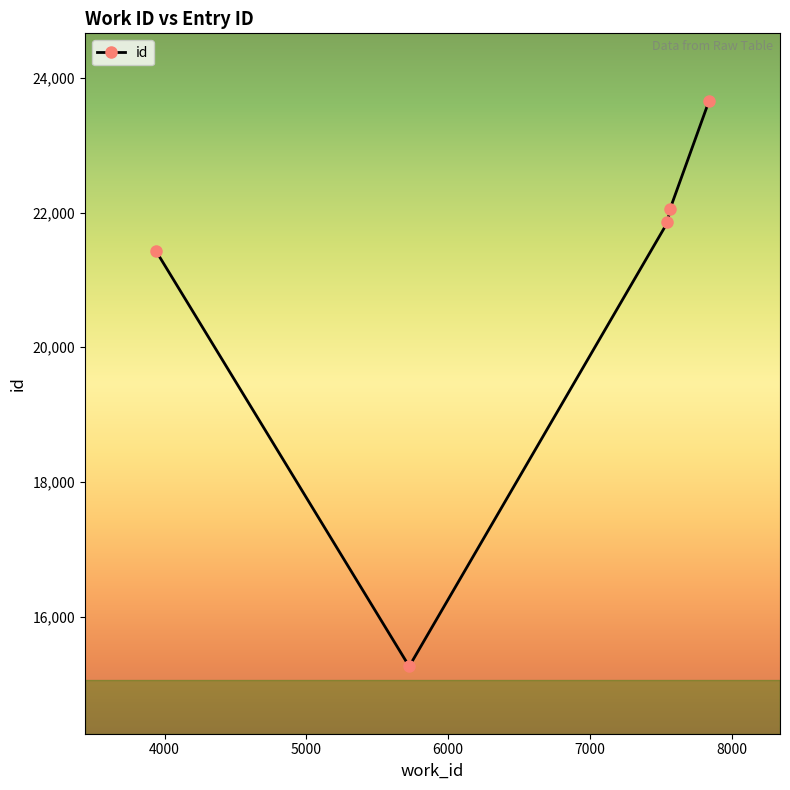

True or false: there are more than 2 points higher than both neighbors.

False